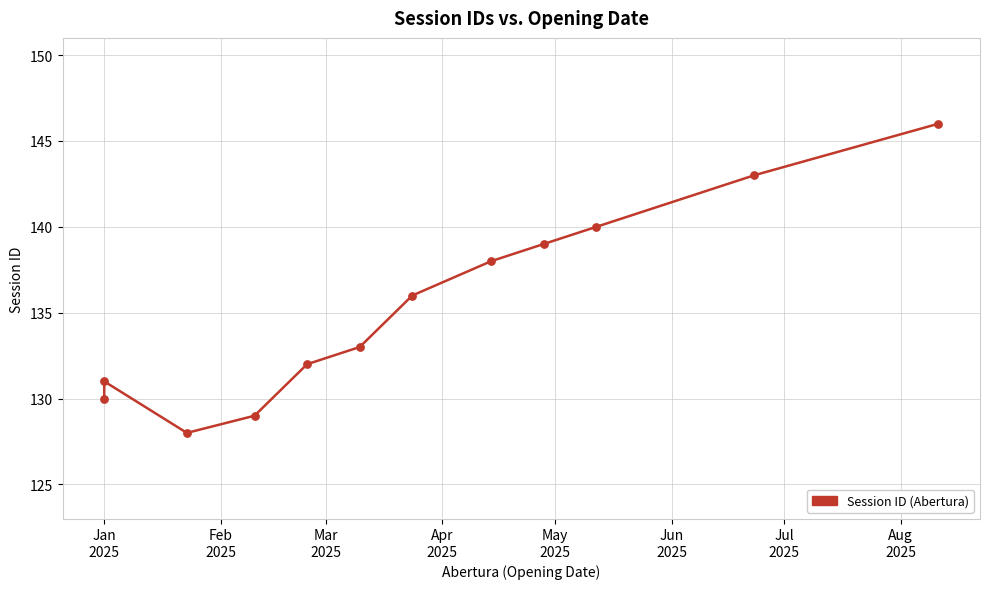

Between Jun
2025 and Jan
2025, which is larger?

Jun
2025